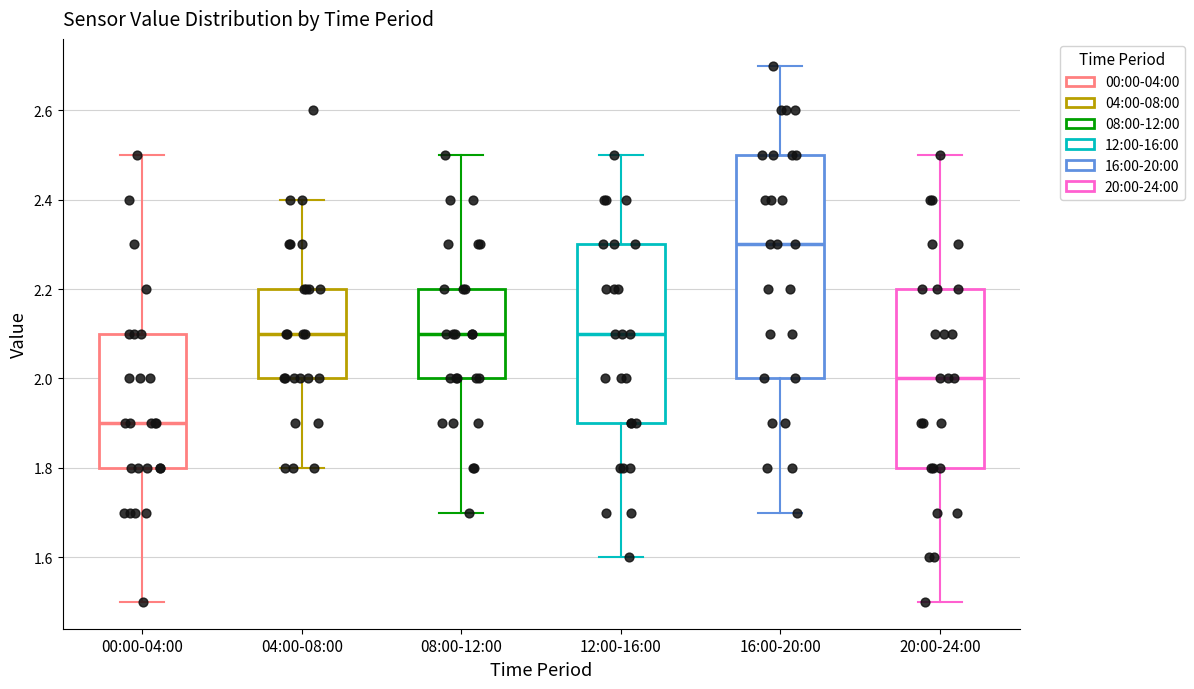

Reading left to right, transcribe this box plot: for each box, give where its median line is, the range the box spans, and where its two whiskers end, as read against the y-axis. The values are not printed on the chart, so give them approximately, as read against the axis.

00:00-04:00: median 1.9, box 1.8 to 2.1, whiskers 1.5 to 2.5
04:00-08:00: median 2.1, box 2.0 to 2.2, whiskers 1.8 to 2.4
08:00-12:00: median 2.1, box 2.0 to 2.2, whiskers 1.7 to 2.5
12:00-16:00: median 2.1, box 1.9 to 2.3, whiskers 1.6 to 2.5
16:00-20:00: median 2.3, box 2.0 to 2.5, whiskers 1.7 to 2.7
20:00-24:00: median 2.0, box 1.8 to 2.2, whiskers 1.5 to 2.5